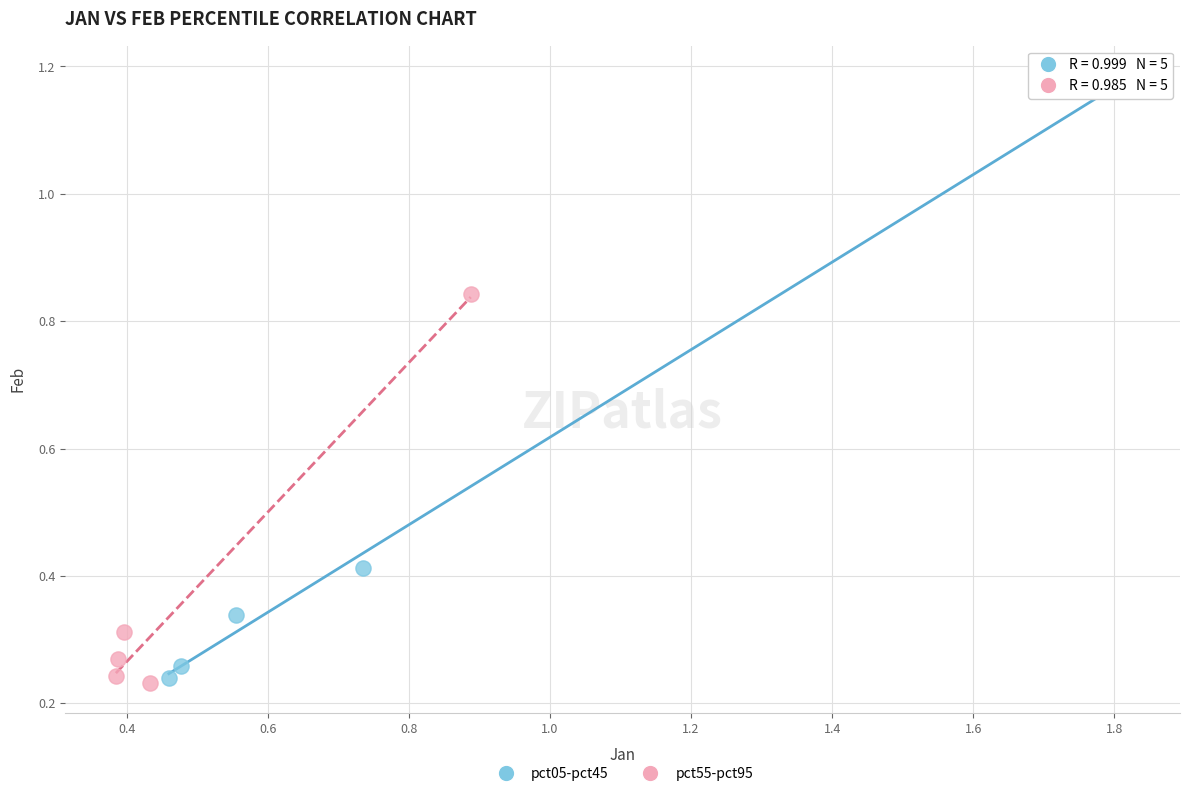

Which series contains the highest Y value?

pct05-pct45